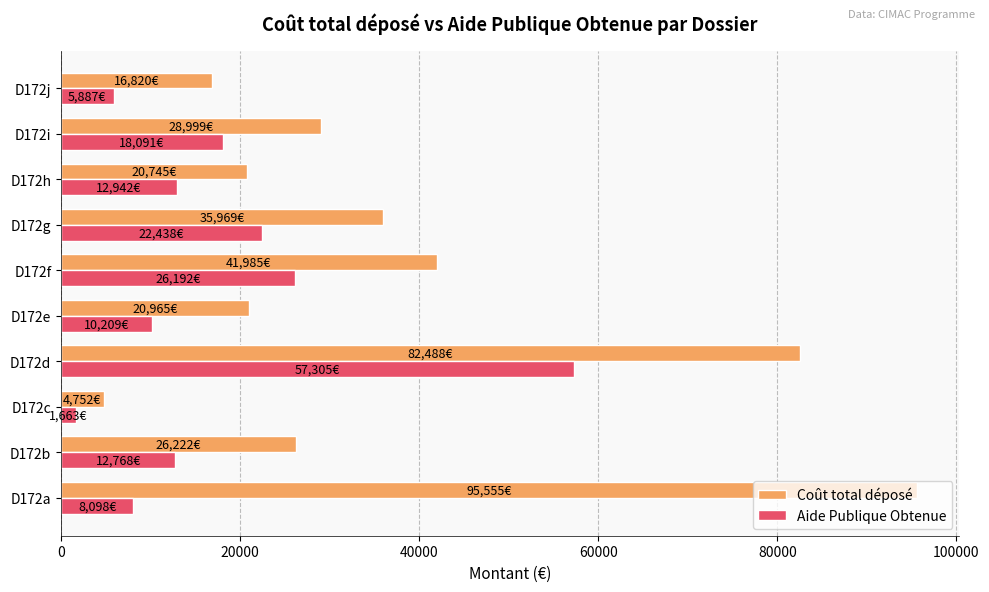

At which label does Coût total déposé reach its minimum?

D172c